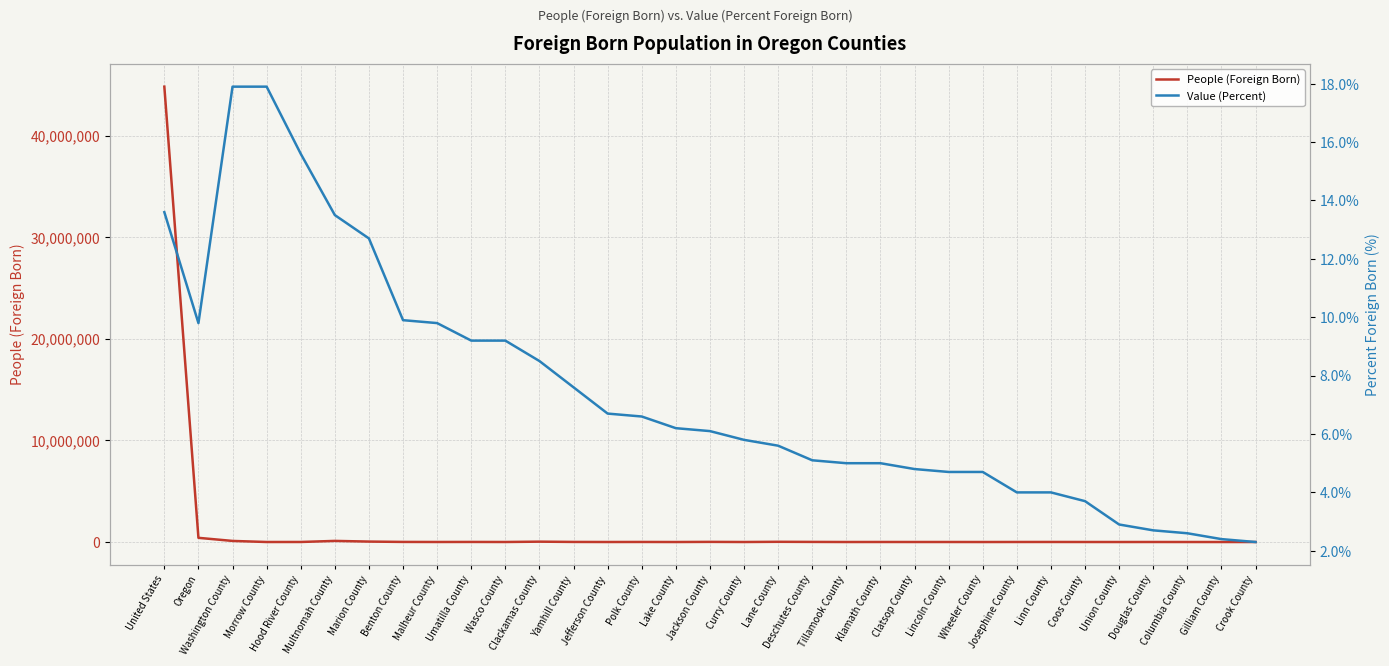

What is the sum of the People (Foreign Born) values at Deschutes County and Lane County?

31020